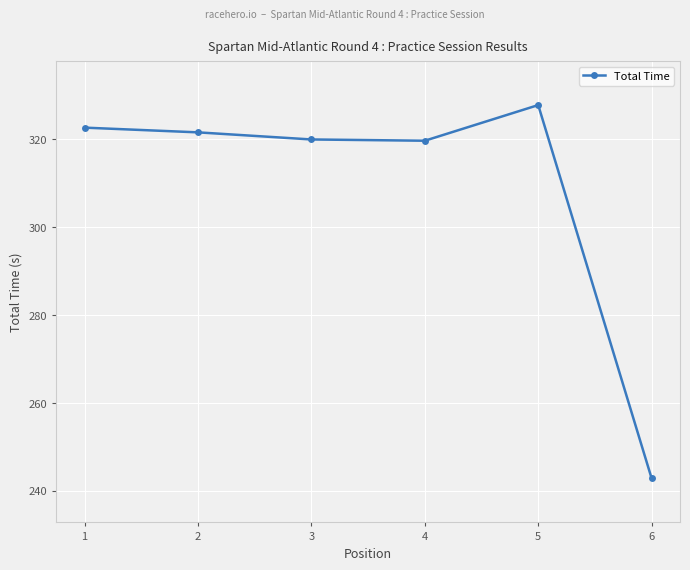

What is the ratio of the value at 4 to the value at 1?

1.0